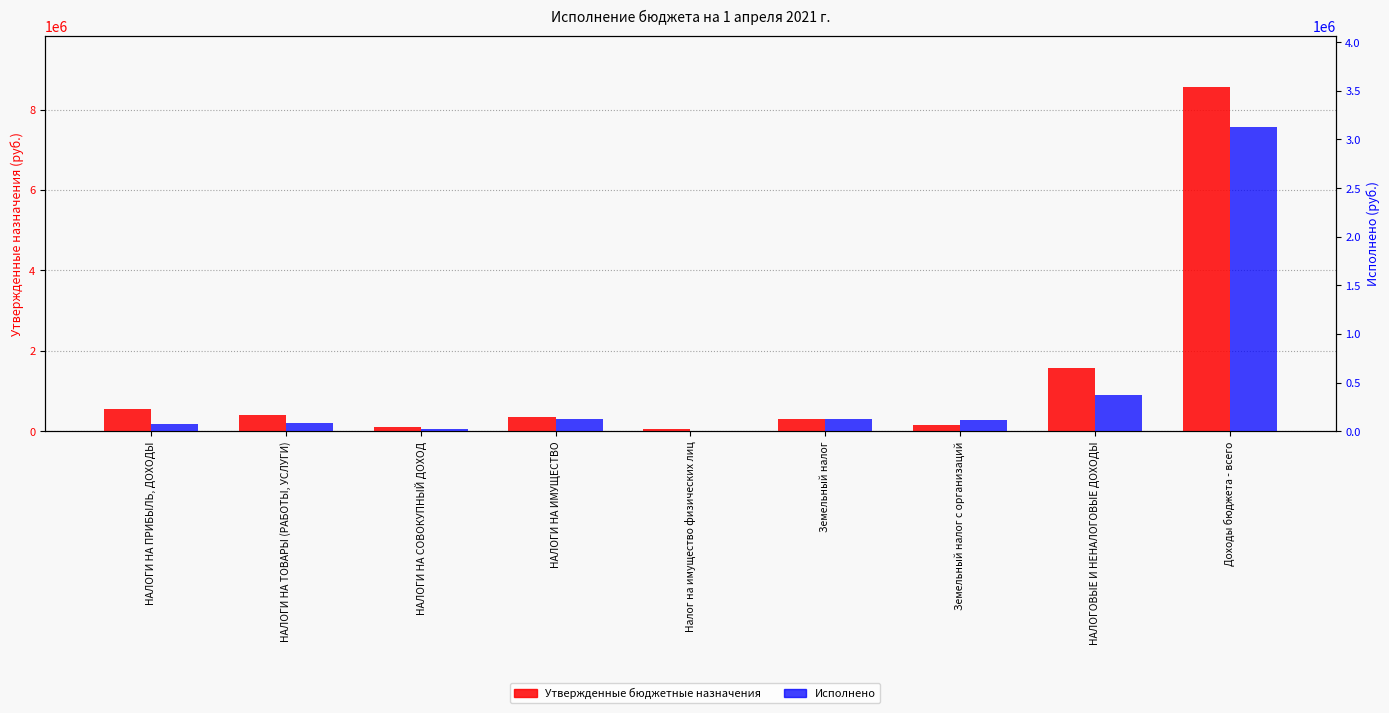

Reading left to right, what are all the values shown in this chart?

Утвержденные бюджетные назначения: НАЛОГИ НА ПРИБЫЛЬ, ДОХОДЫ=550000.0	НАЛОГИ НА ТОВАРЫ (РАБОТЫ, УСЛУГИ)=409970.0	НАЛОГИ НА СОВОКУПНЫЙ ДОХОД=104600.0	НАЛОГИ НА ИМУЩЕСТВО=349000.0	Налог на имущество физических лиц=49000.0	Земельный налог=300000.0	Земельный налог с организаций=150000.0	НАЛОГОВЫЕ И НЕНАЛОГОВЫЕ ДОХОДЫ=1567070.0	Доходы бюджета - всего=8554599.3
Исполнено: НАЛОГИ НА ПРИБЫЛЬ, ДОХОДЫ=77526.7	НАЛОГИ НА ТОВАРЫ (РАБОТЫ, УСЛУГИ)=89307.3	НАЛОГИ НА СОВОКУПНЫЙ ДОХОД=28421.5	НАЛОГИ НА ИМУЩЕСТВО=129238.1	Налог на имущество физических лиц=3061.0	Земельный налог=126177.1	Земельный налог с организаций=113185.0	НАЛОГОВЫЕ И НЕНАЛОГОВЫЕ ДОХОДЫ=368661.3	Доходы бюджета - всего=3128051.3